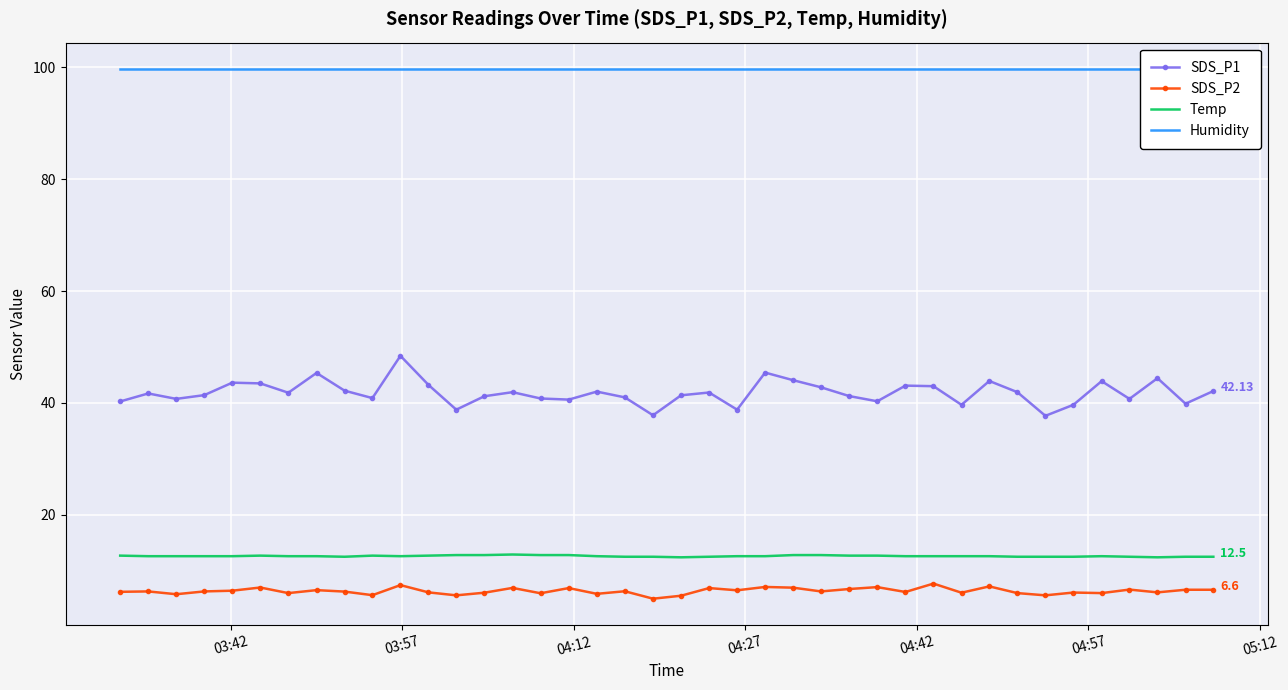

Reading left to right, extract all data points from this chart.

SDS_P1: 40.3	41.7	40.7	41.4	43.6	43.5	41.8	45.4	42.2	40.9	48.4	43.2	38.8	41.2	41.9	40.8	40.6	42.0	41.0	37.8	41.4	41.9	38.8	45.4	44.1	42.8	41.2	40.3	43.1	43.0	39.7	43.9	41.9	37.7	39.7	43.9	40.7	44.4	39.9	42.1
SDS_P2: 6.2	6.3	5.8	6.3	6.4	7.0	6.0	6.5	6.3	5.6	7.4	6.1	5.6	6.1	6.9	6.0	6.9	5.9	6.3	5.0	5.5	6.9	6.5	7.1	7.0	6.3	6.7	7.1	6.2	7.7	6.1	7.2	6.0	5.6	6.1	6.0	6.6	6.1	6.6	6.6
Temp: 12.7	12.6	12.6	12.6	12.6	12.7	12.6	12.6	12.5	12.7	12.6	12.7	12.8	12.8	12.9	12.8	12.8	12.6	12.5	12.5	12.4	12.5	12.6	12.6	12.8	12.8	12.7	12.7	12.6	12.6	12.6	12.6	12.5	12.5	12.5	12.6	12.5	12.4	12.5	12.5
Humidity: 99.7	99.7	99.7	99.7	99.7	99.7	99.7	99.7	99.7	99.7	99.7	99.7	99.7	99.7	99.7	99.7	99.7	99.7	99.7	99.7	99.7	99.7	99.7	99.7	99.7	99.7	99.7	99.7	99.7	99.7	99.7	99.7	99.7	99.7	99.7	99.7	99.7	99.7	99.7	99.7